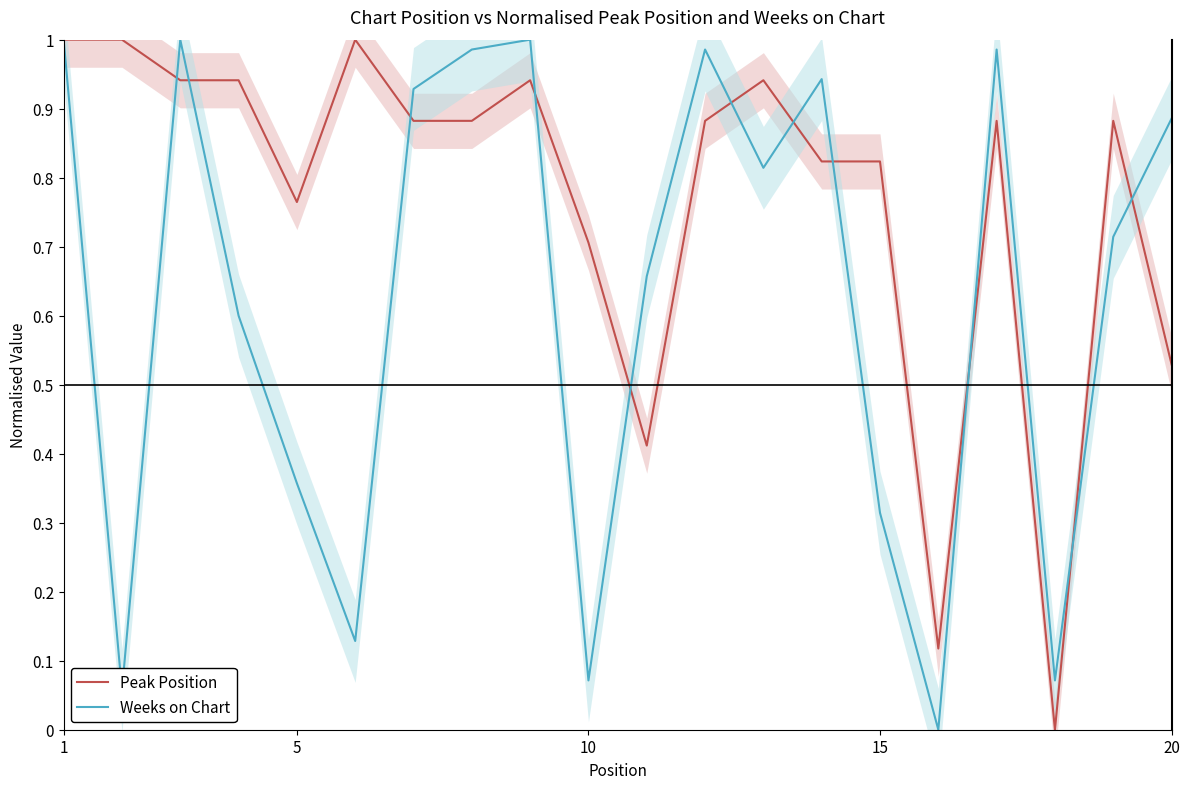

Is the value of Weeks on Chart at 5 greater than the value of Peak Position at 15?

No